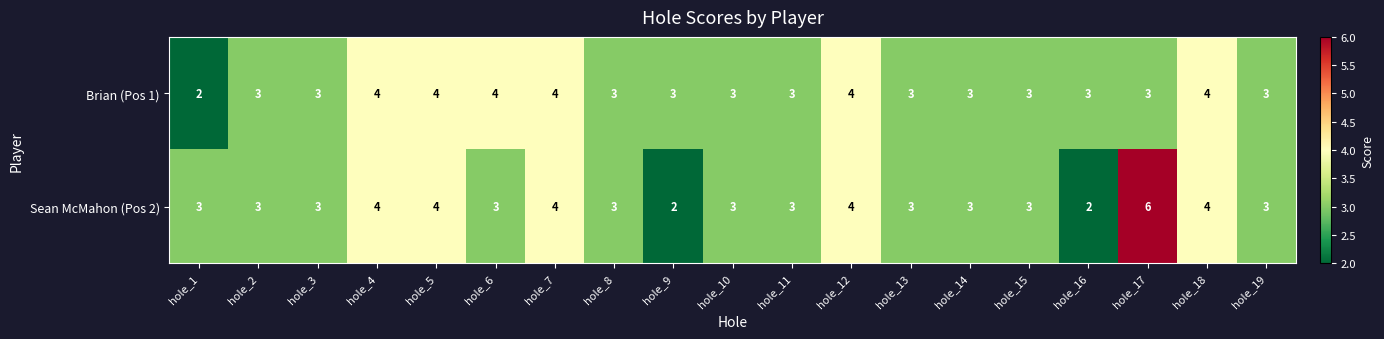

How many categories are shown in the chart?

19